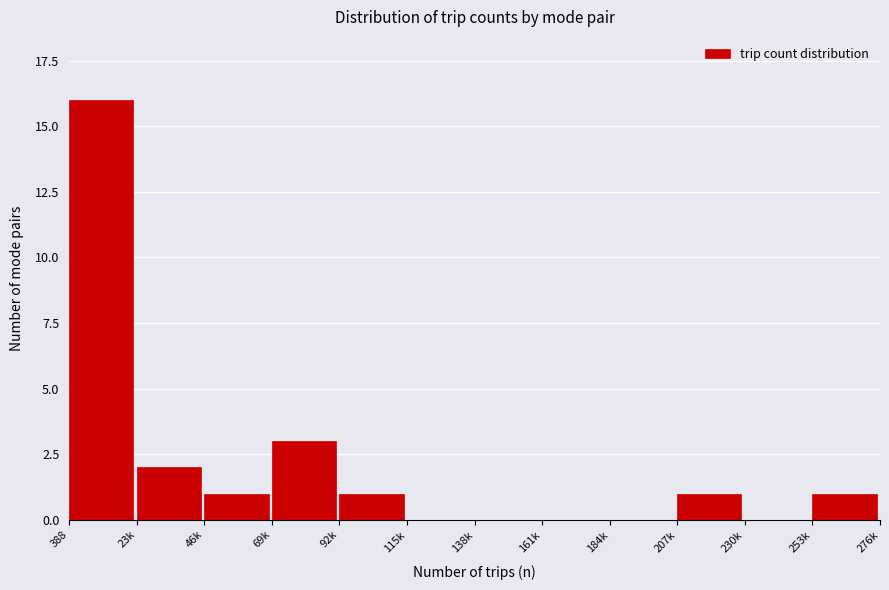

Reading left to right, transcribe all the data shown in this chart.

388=16	23k=2	46k=1	69k=3	92k=1	115k=0	138k=0	161k=0	184k=0	207k=1	230k=0	253k=1